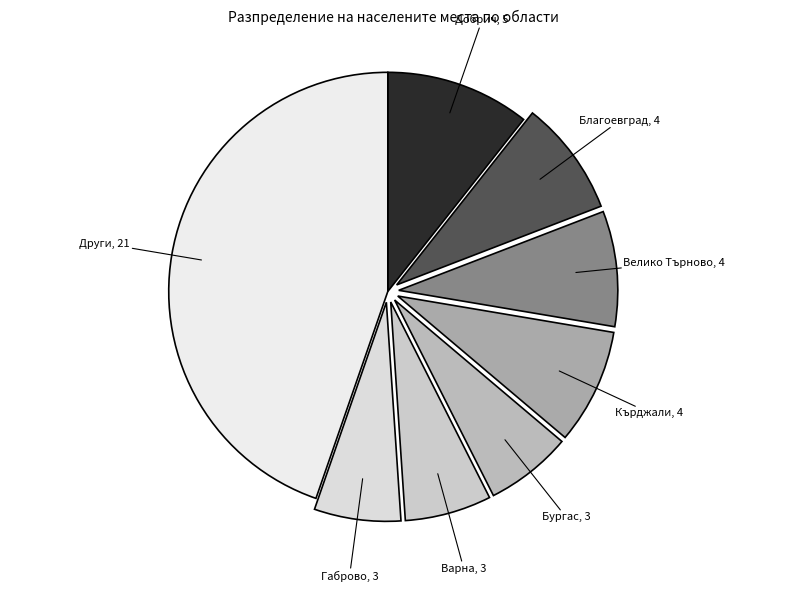

How many segments does this pie chart have?

8